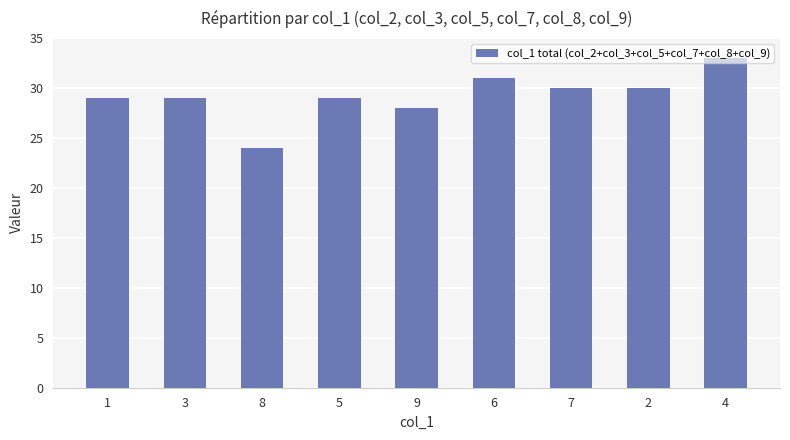

What is the label of the 9th bar from the left?

4